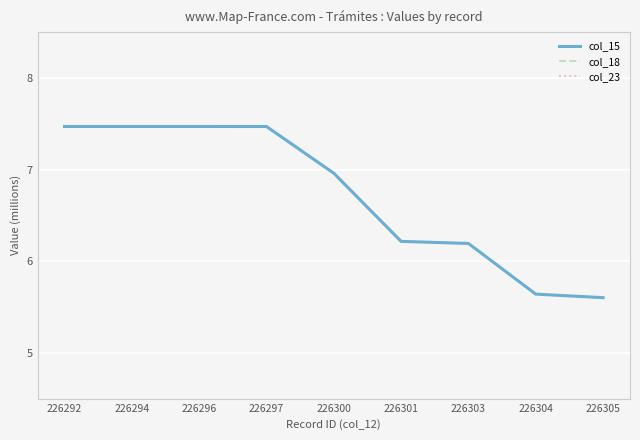

At how many categories does at least one series exceed 6?

7